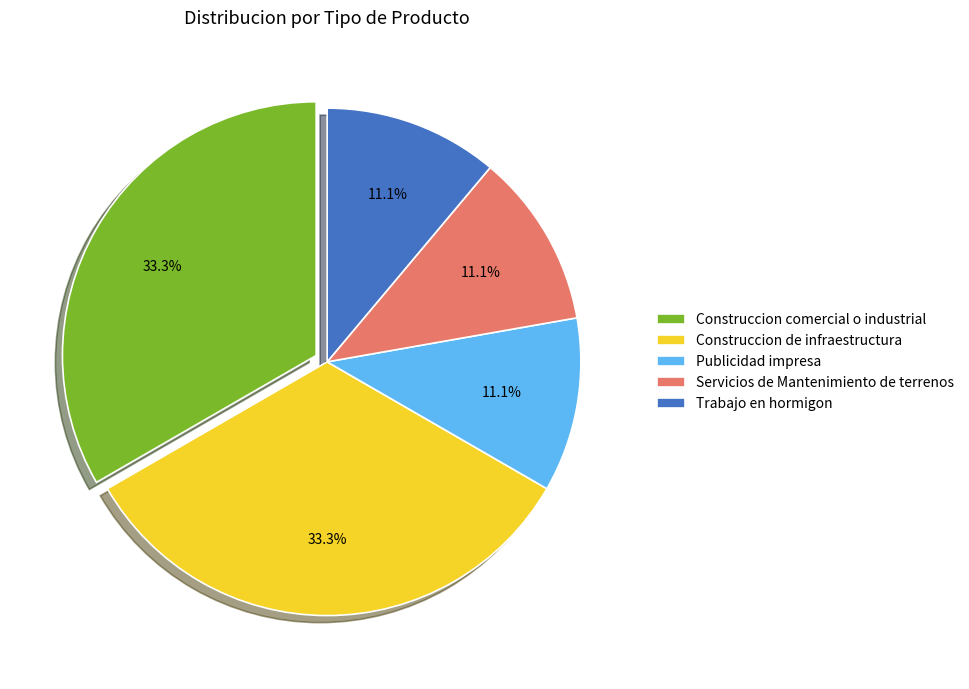

To the nearest percent, what portion does Publicidad impresa represent?

11%